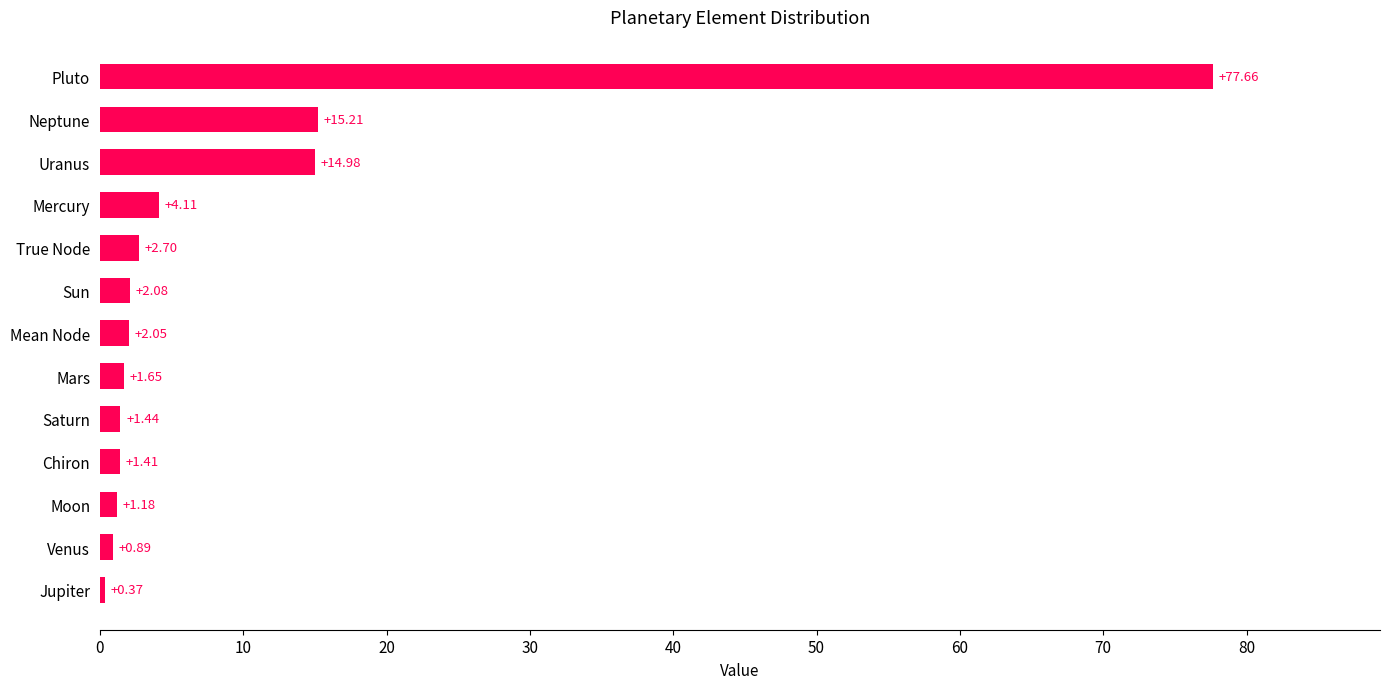

At which category does the chart reach its peak across all series?

Pluto